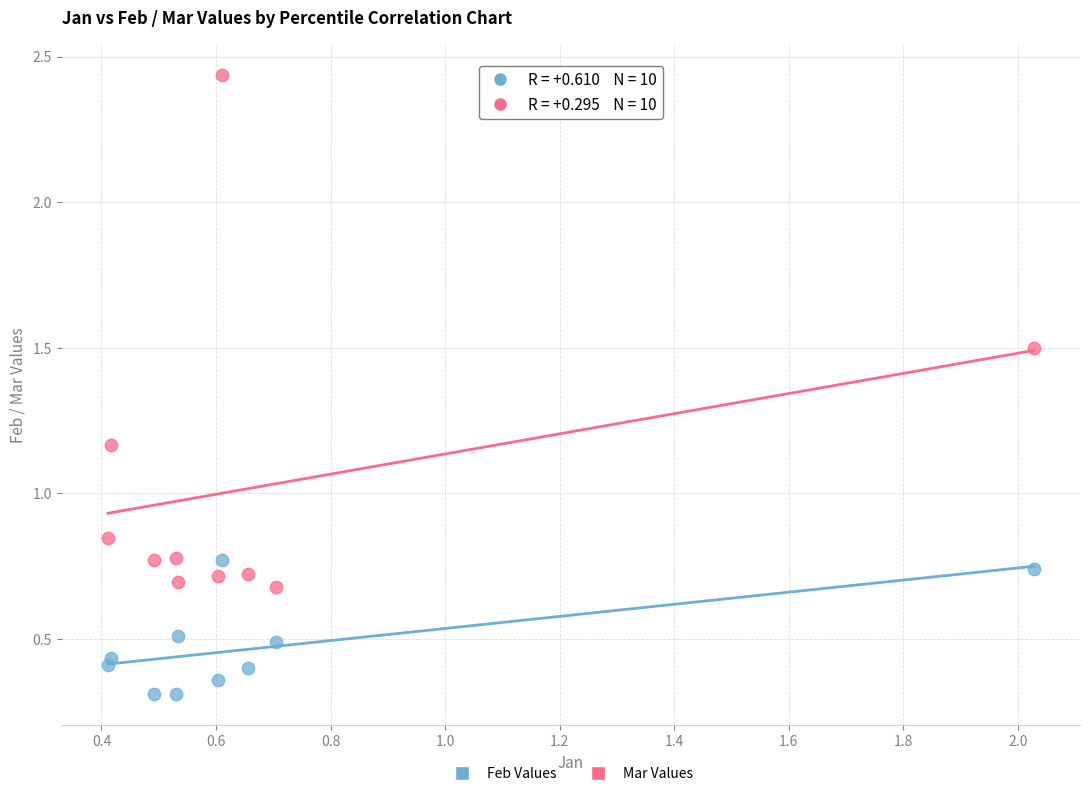

Across all data points, what is the range of Y values (max minus min)?

2.1